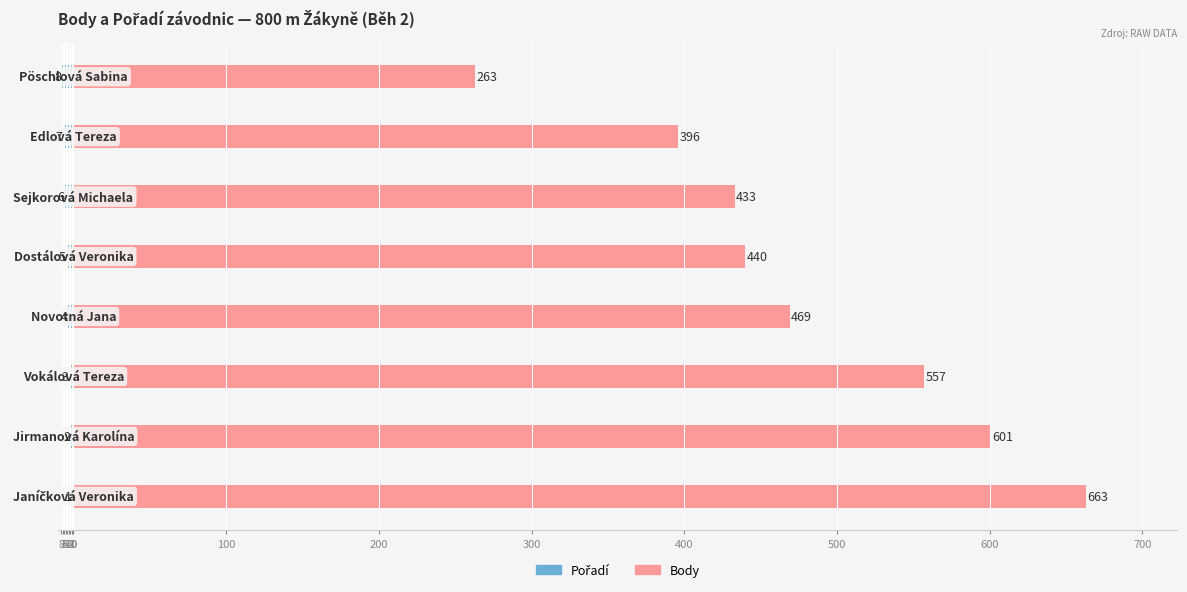

Are the bars grouped side by side (vs. stacked)?

Yes